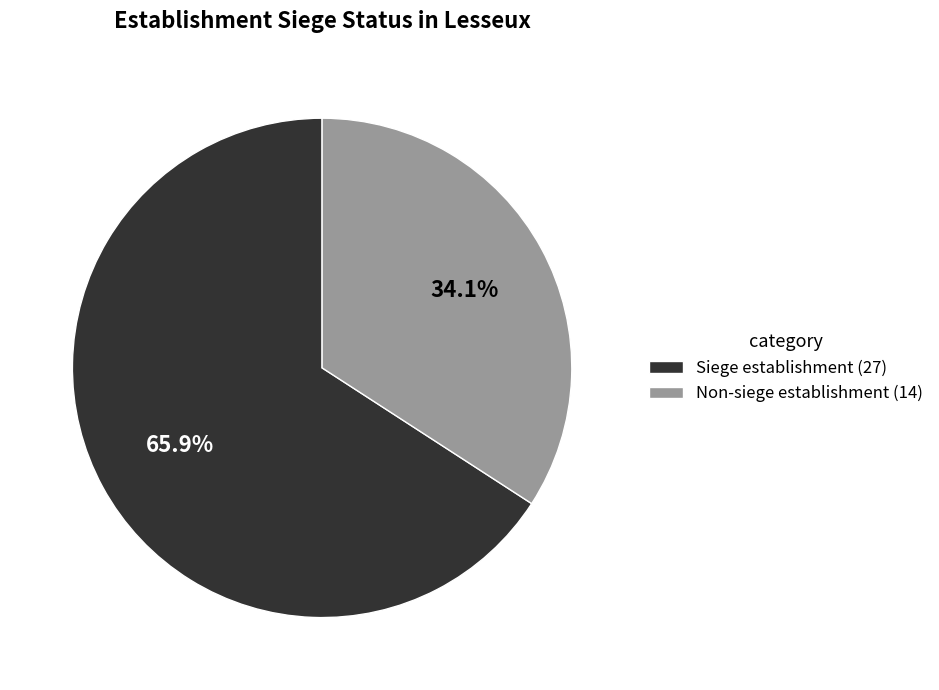

How many segments does this pie chart have?

2